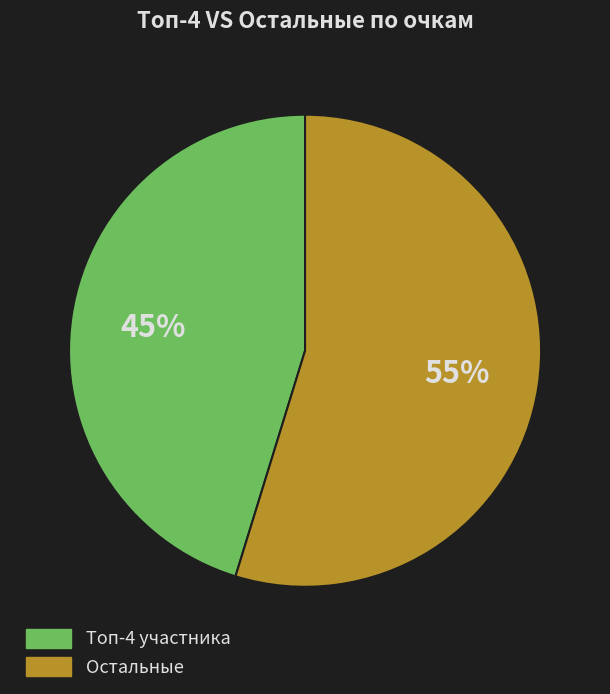

Combined, do Остальные and Топ-4 участника account for over 50%?

Yes